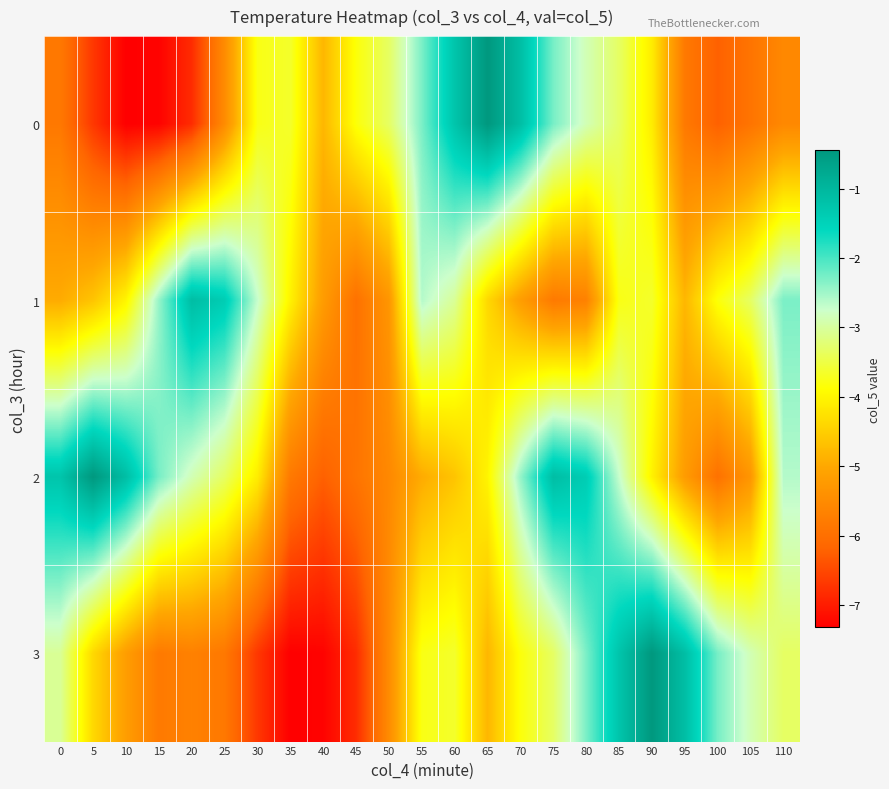

Which series has the largest total across all categories?

2